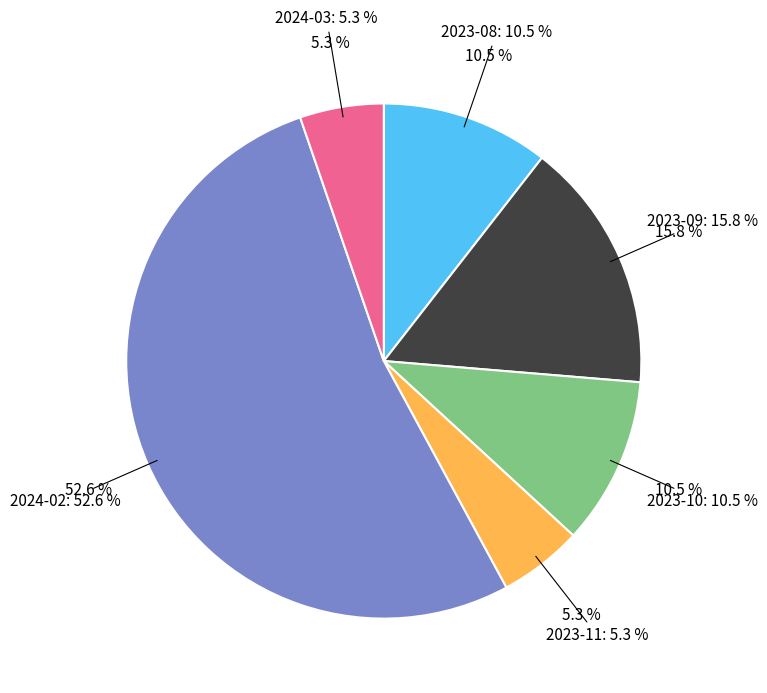

Rank the categories by value from highest to lowest.

2024-02, 2023-09, 2023-08, 2023-10, 2023-11, 2024-03